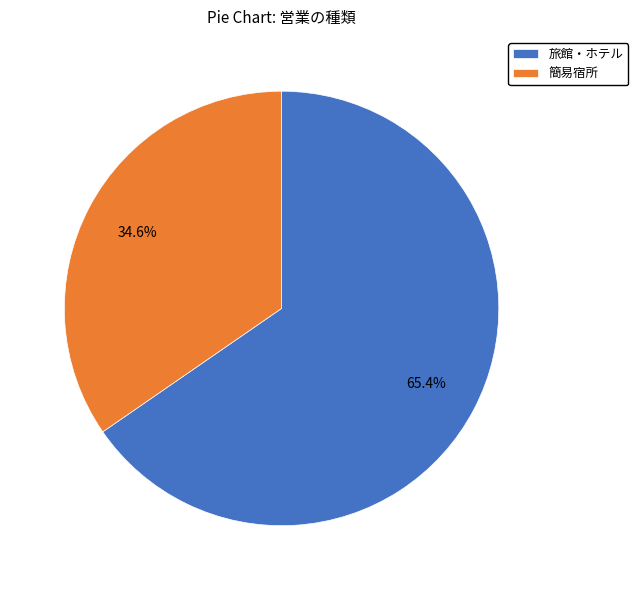

Count the number of slices in the pie.

2